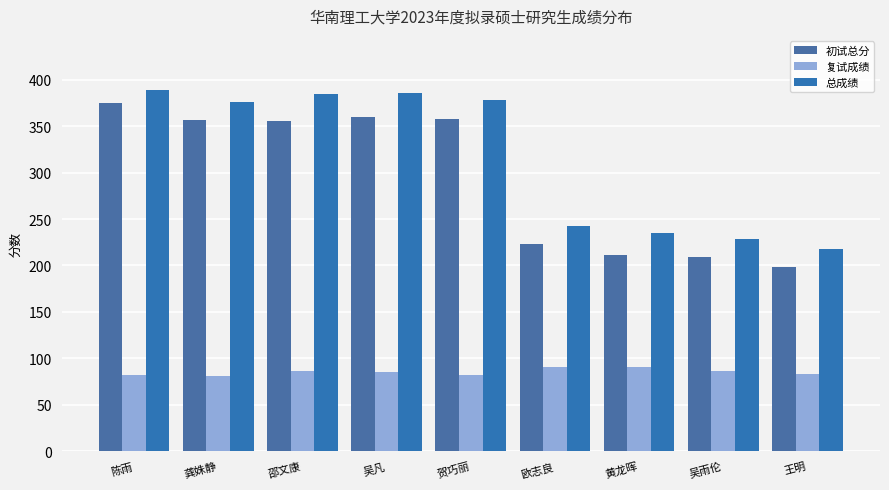

Reading left to right, what are all the values shown in this chart?

初试总分: 375.0	357.0	356.0	360.0	358.0	223.0	211.0	209.0	198.0
复试成绩: 82.0	81.0	85.8	85.0	81.7	90.9	90.5	85.8	82.8
总成绩: 389.0	376.1	385.1	385.9	378.2	242.9	235.2	228.3	218.2